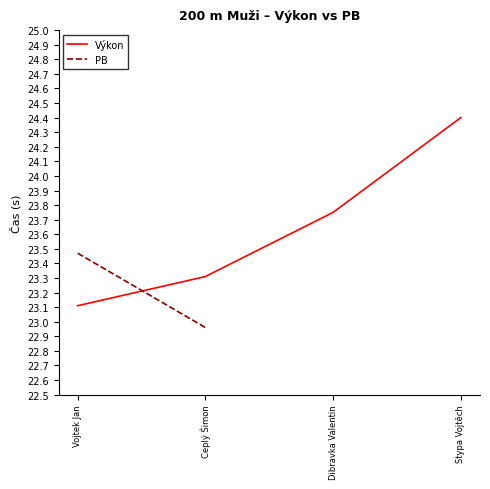

Between Ceplý Šimon and Stypa Vojtěch, which series saw the biggest shift?

PB